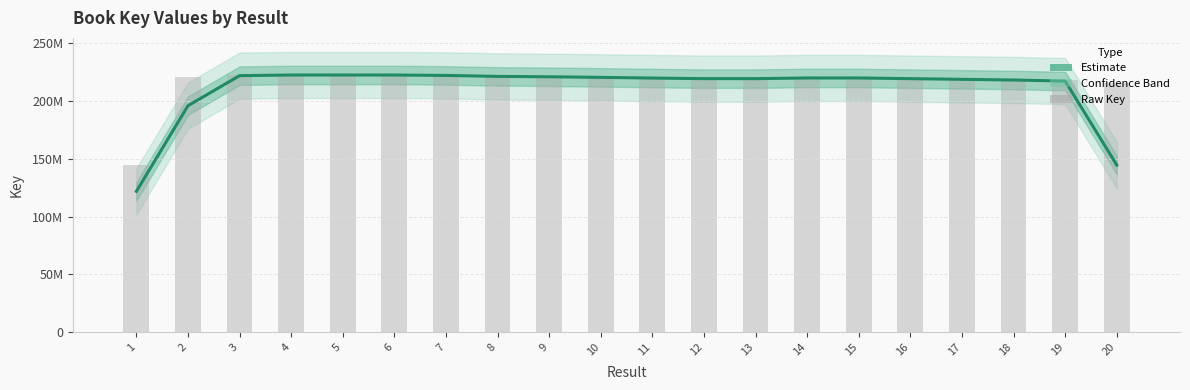

At which label is Raw Key closest to 183514143?

20